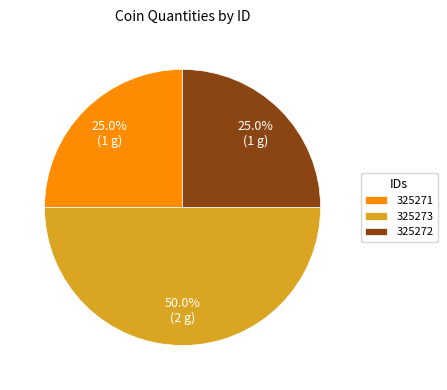

What percentage is the 325273 slice, to the nearest percent?

50%